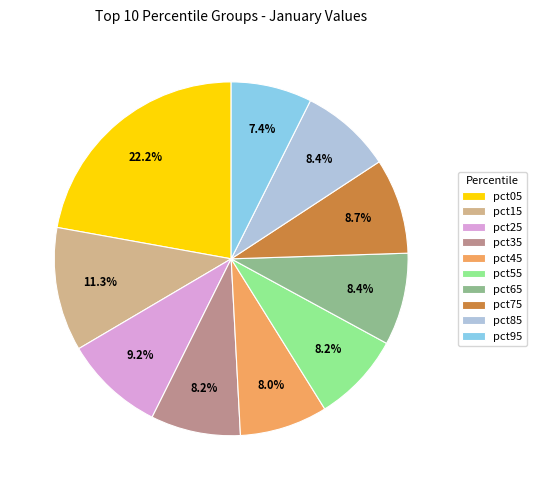

Is it true that pct45 is 17% of the pie?

False